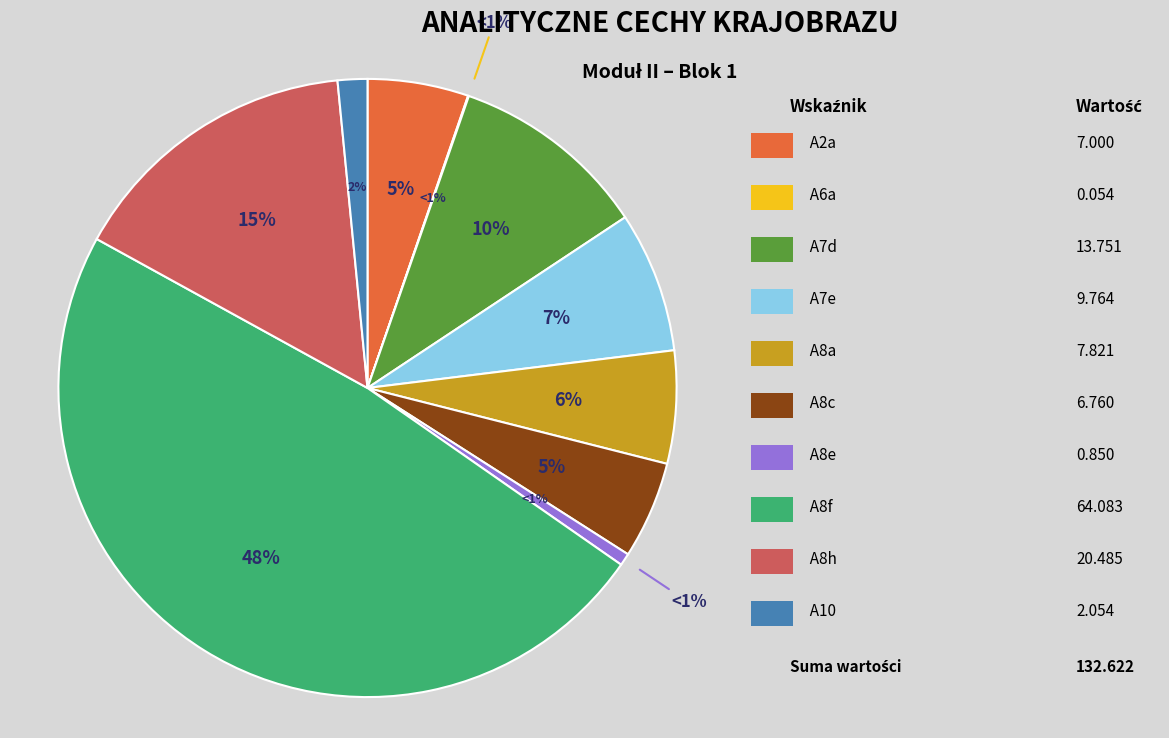

Which category has the biggest portion of the pie?

A8f